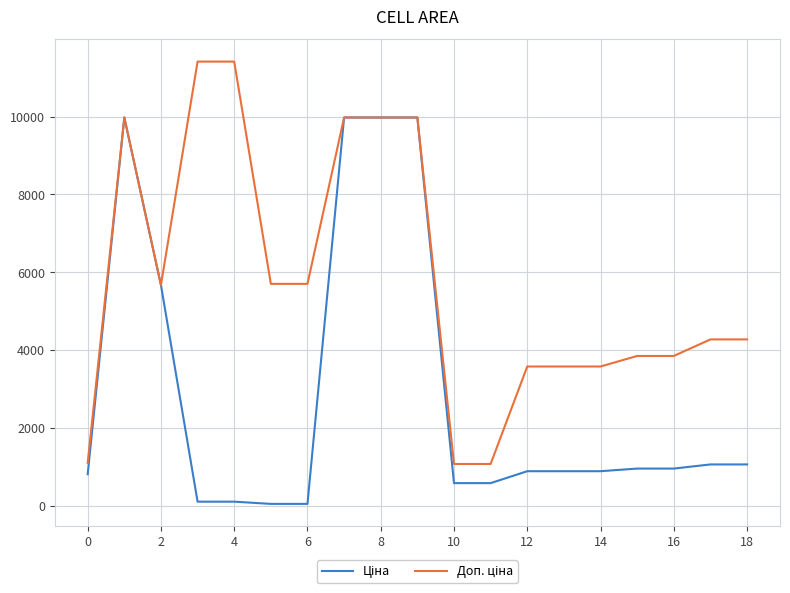

Which series has the largest range (max minus min)?

Доп. ціна